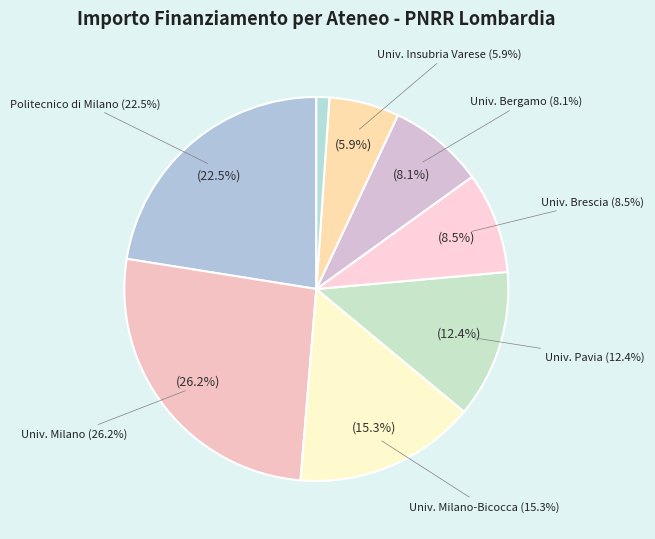

To the nearest percent, what portion does UNIVERSITA DEGLI STUDI DI MILANO represent?

26%